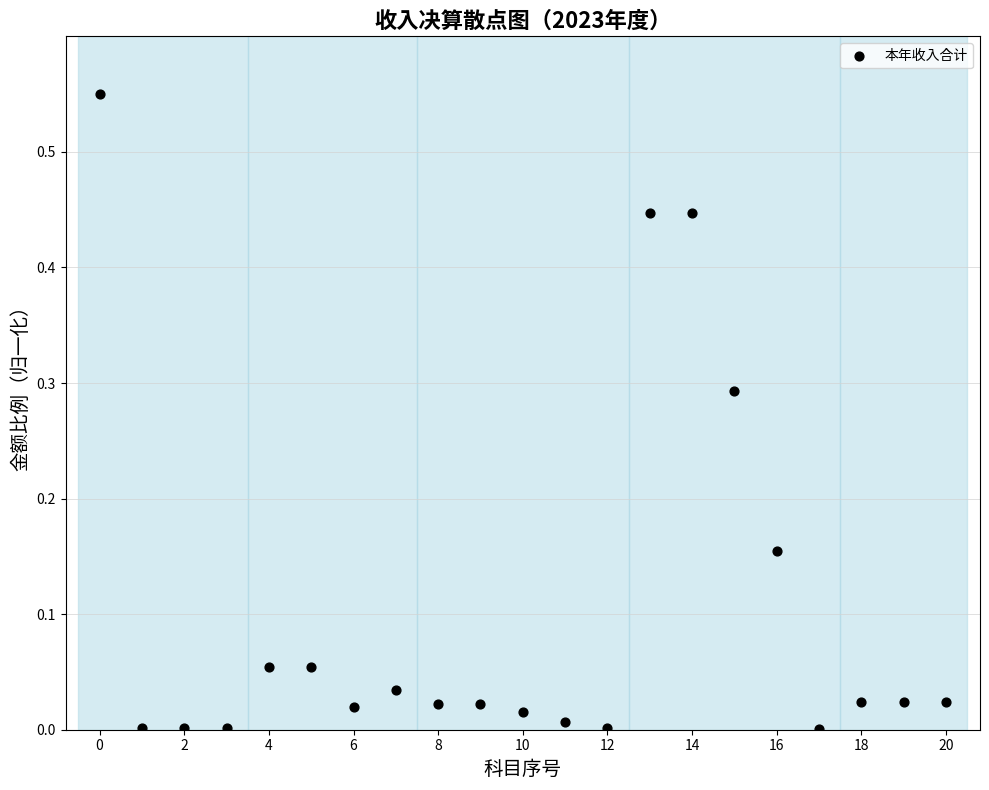

What is the range of Y values (max minus min)?

0.5